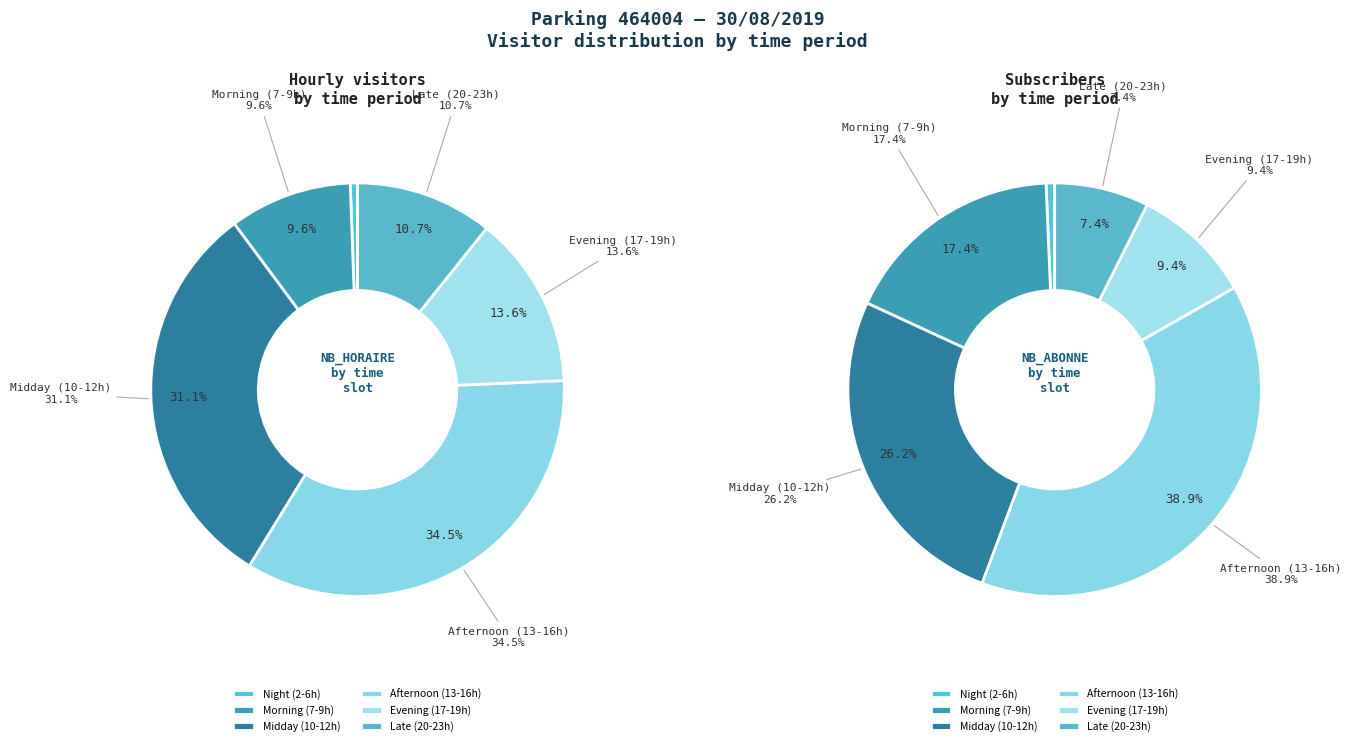

Does any single category account for the majority?

No